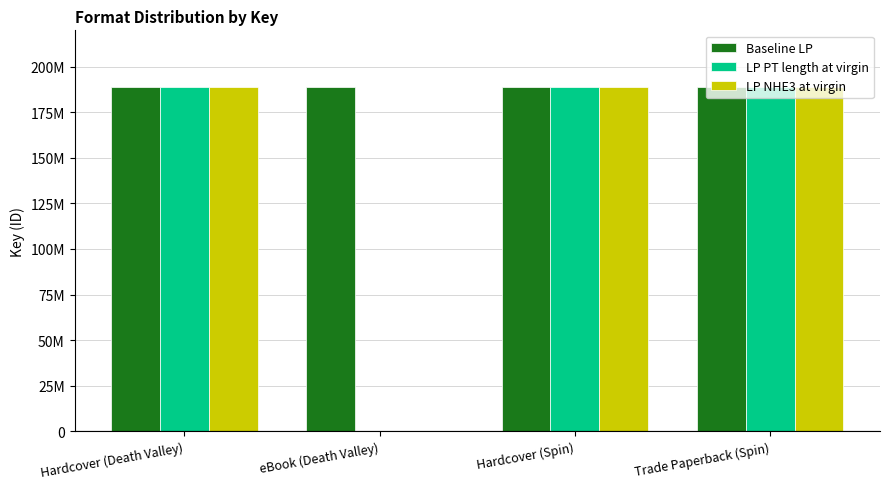

What is the value of the LP PT length at virgin bar at the 1st from the left?

188922471